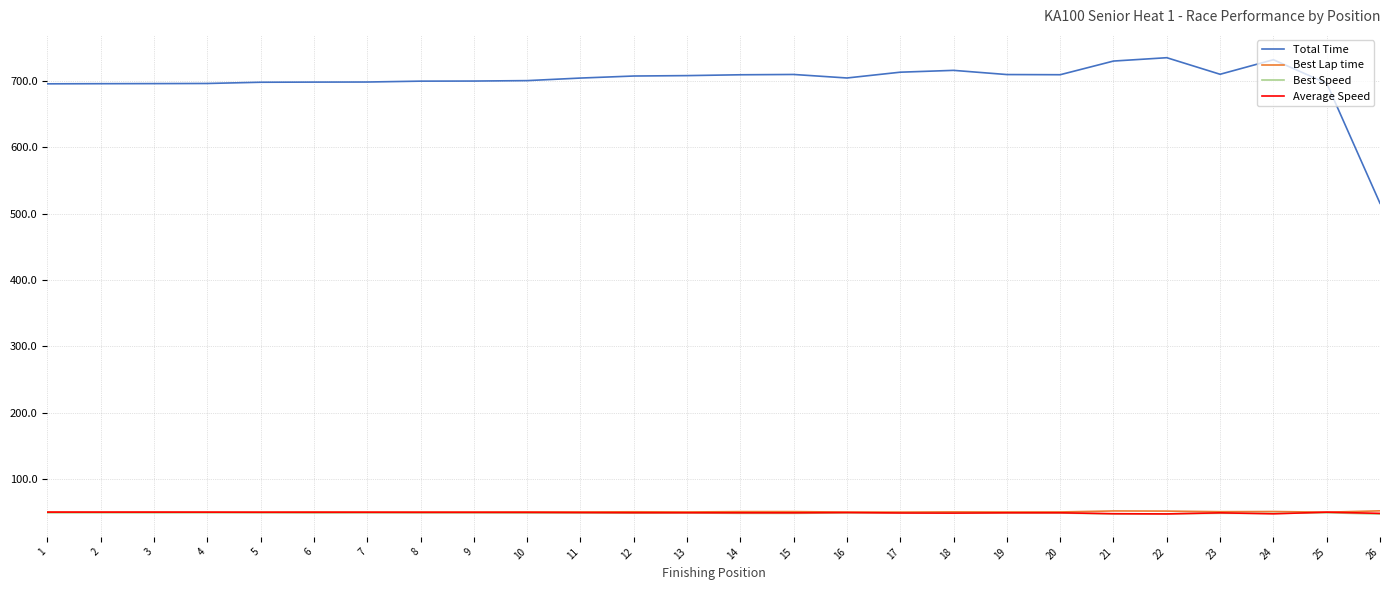

True or false: Best Lap time and Total Time intersect in this chart.

False